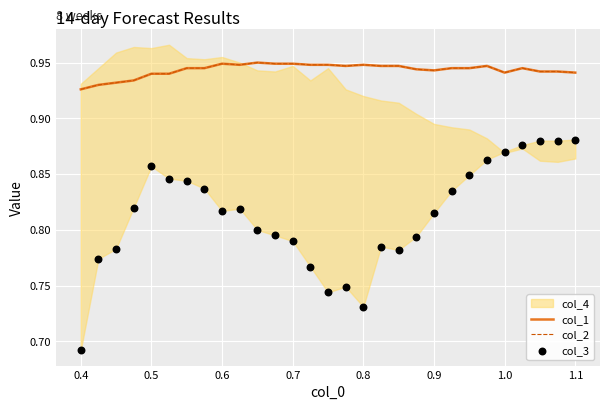

Which series has the largest total across all categories?

col_1